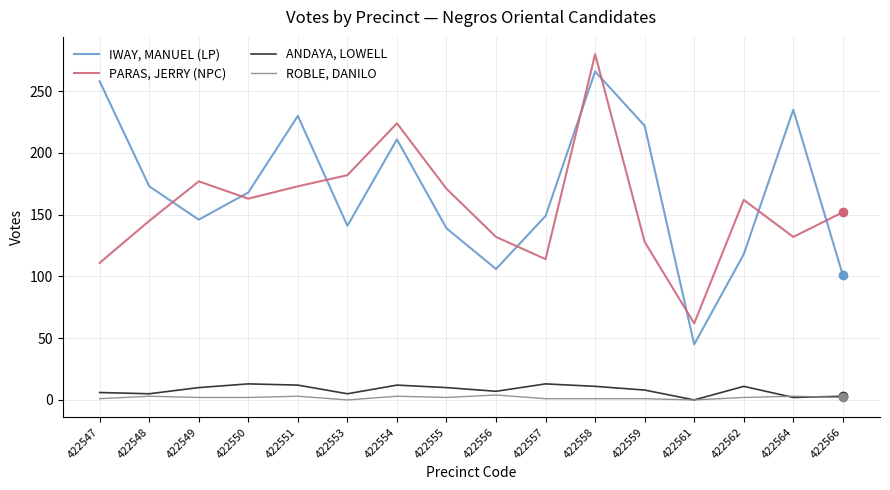

Read the PARAS, JERRY (NPC) value at 422549.

177